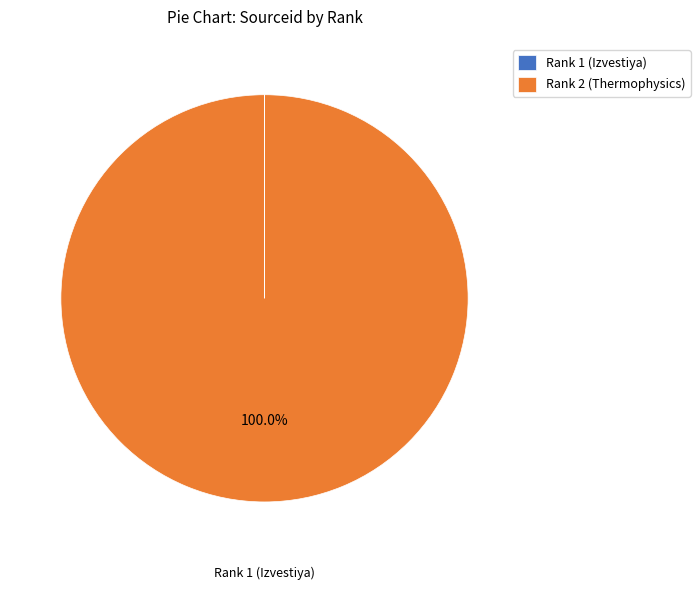

What percentage is the Rank 2 (Thermophysics) slice, to the nearest percent?

100%